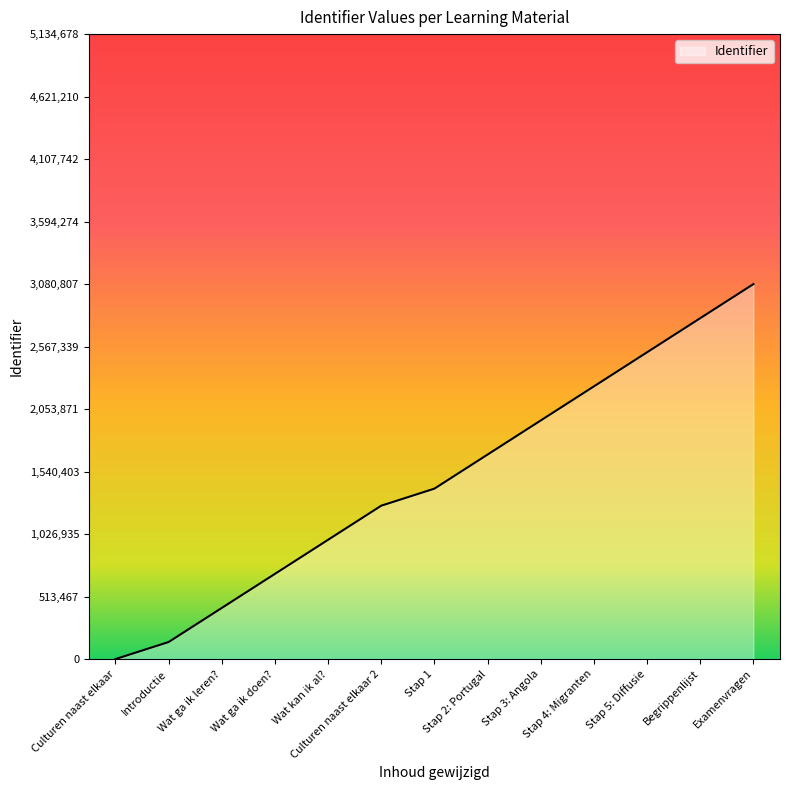

The value at Stap 4: Migranten is 2240587.0. True or false?

True